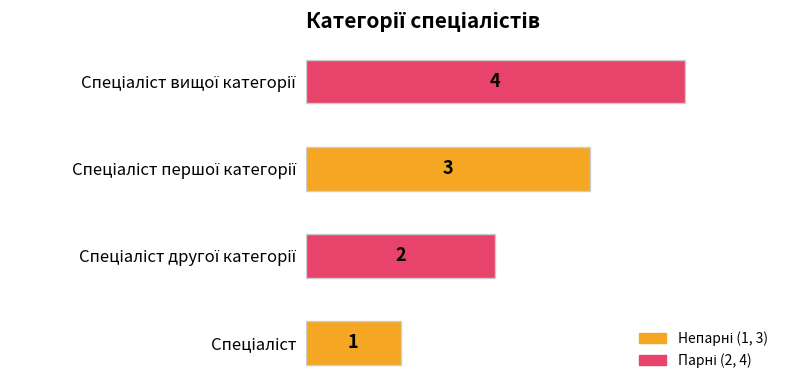

Count the values in the range 2 to 4.

3